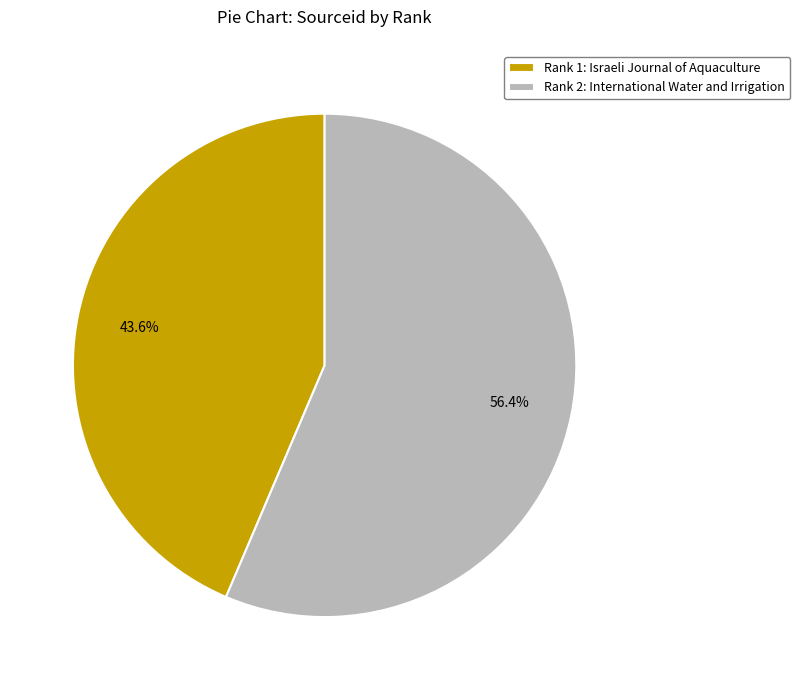

To the nearest percent, what is the average slice percentage?

50%